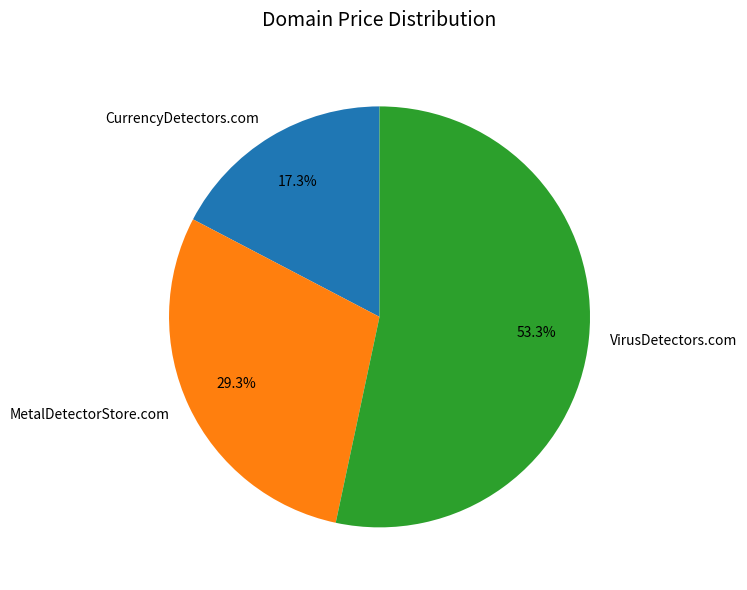

Is there any slice that represents more than half of the pie?

Yes